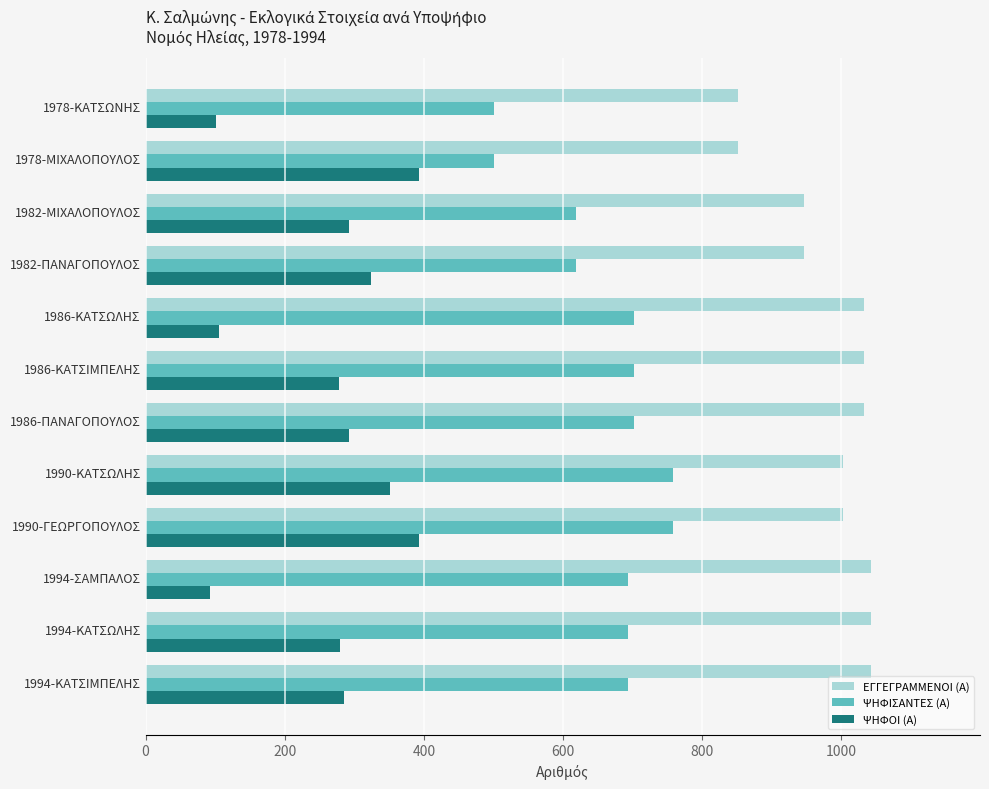

What is the average value of the ΕΓΓΕΓΡΑΜΜΕΝΟΙ (Α) series?

986